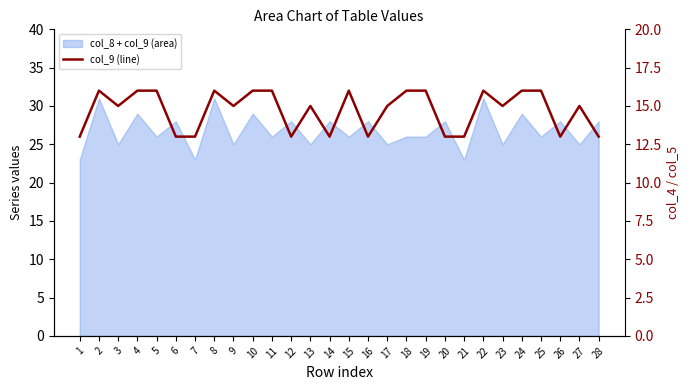

What is the minimum value shown in the chart?

13